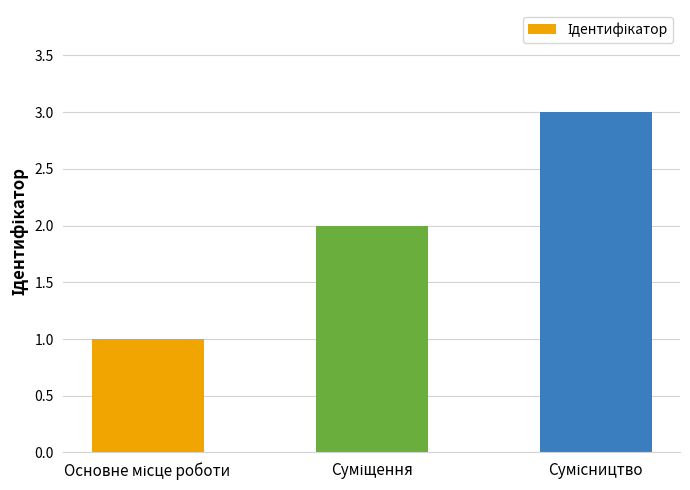

What is the maximum value shown in the chart?

3